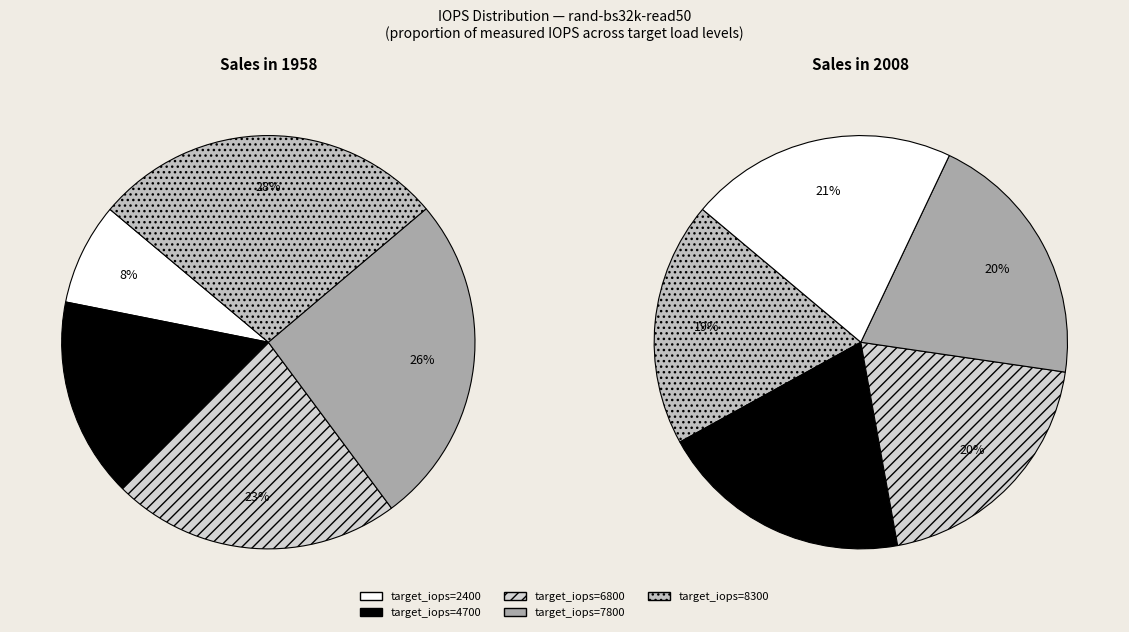

Is it true that 9400 is 5% of the pie?

False